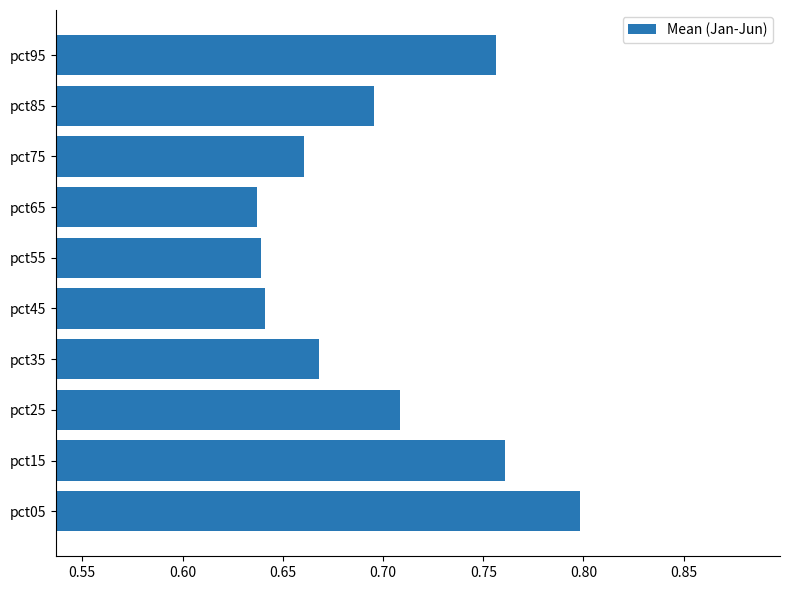

Which label corresponds to the largest value in the chart?

pct05